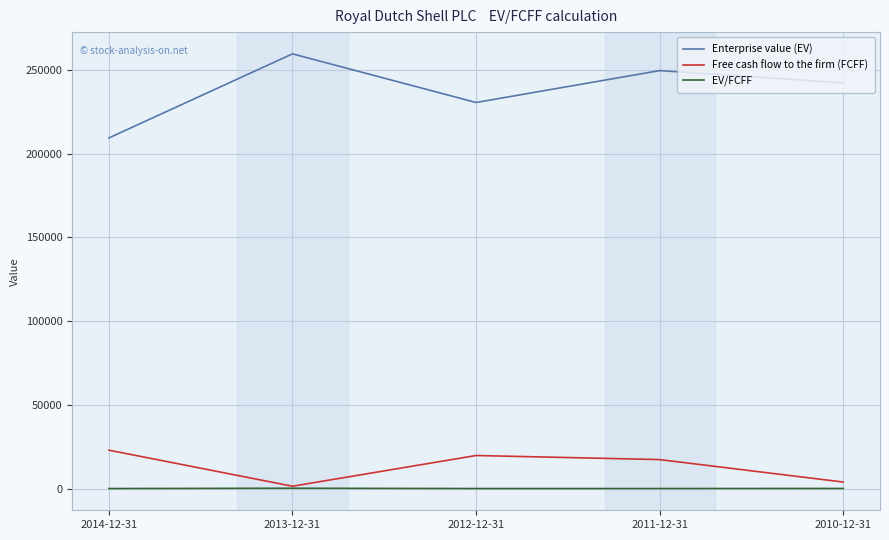

The value of Enterprise value (EV) at 2014-12-31 is 209386.0. True or false?

True